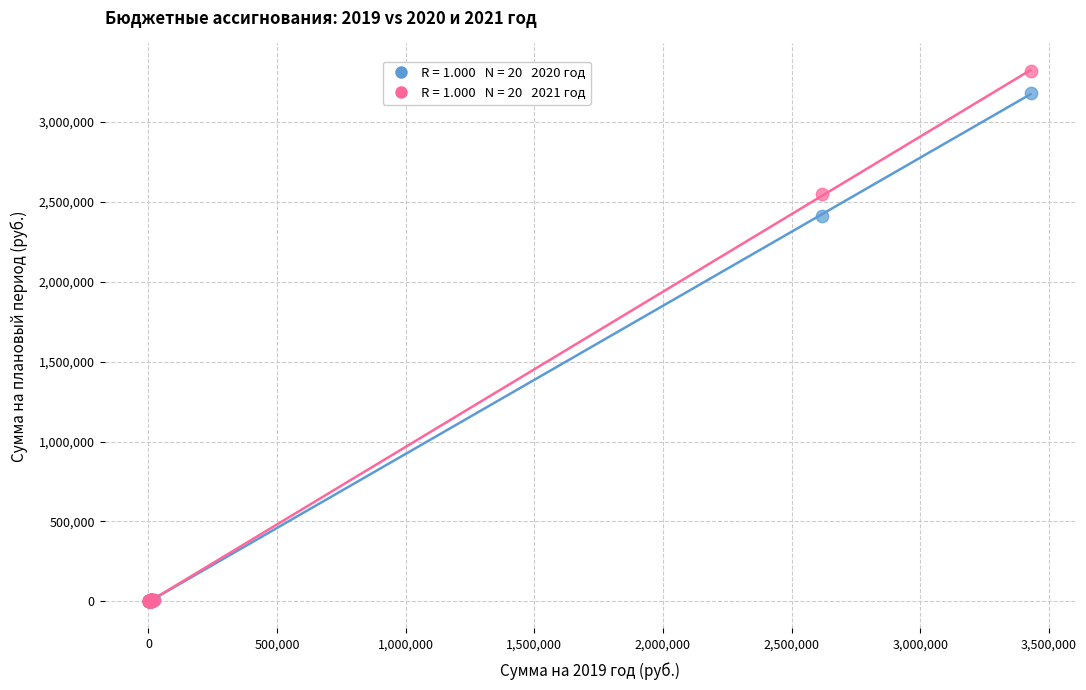

Across all series, what Y value is closest to 1658647?

2410311